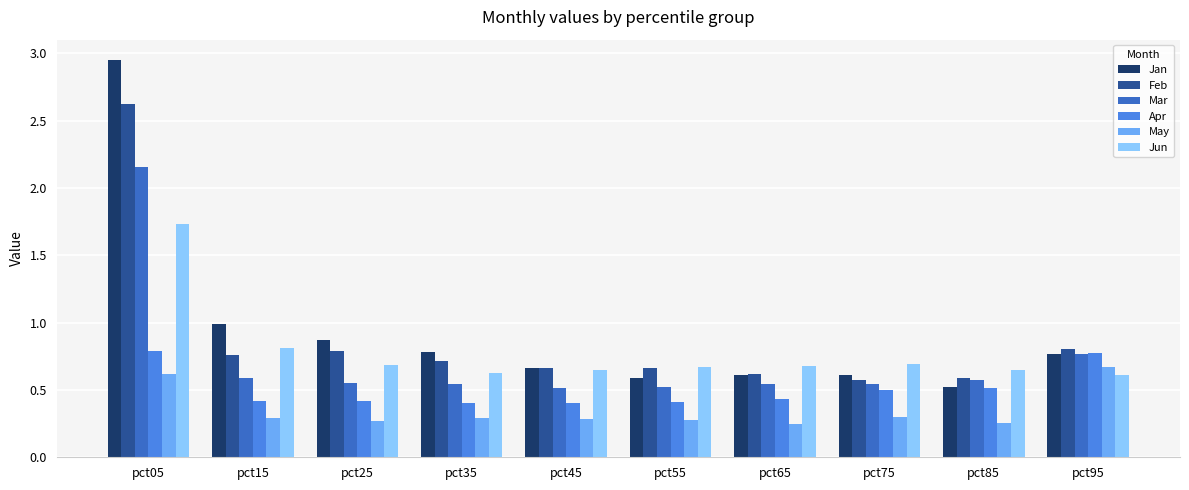

What is the sum of the Jan values at pct95 and pct05?

3.7